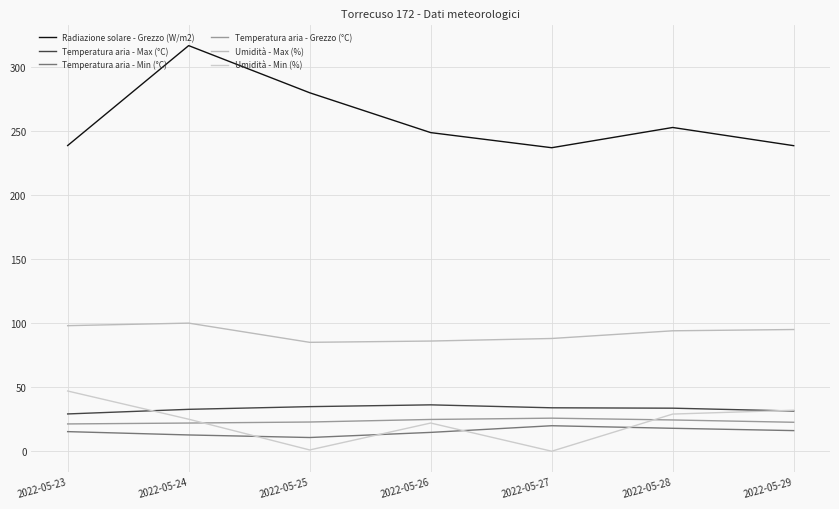

Which category has the lowest value across all series?

2022-05-27